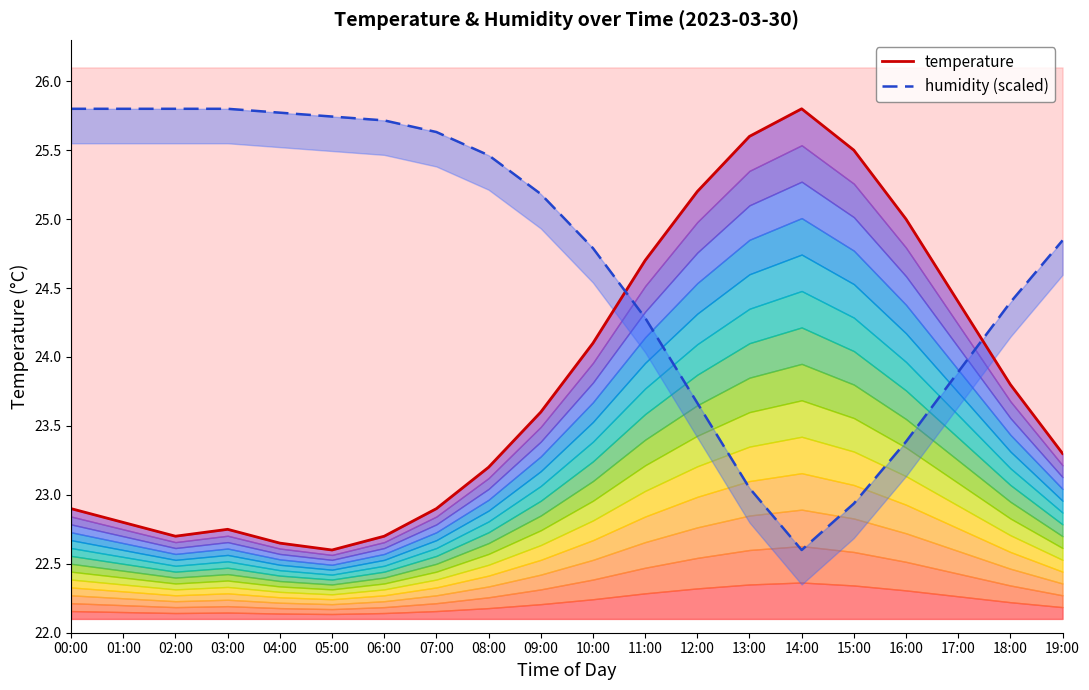

At which category does humidity (scaled) reach its first local valley?

14:00